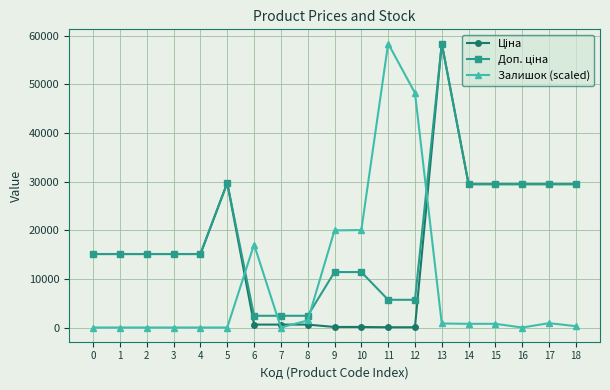

What is the difference between the highest and lowest values at 0?

15120.0